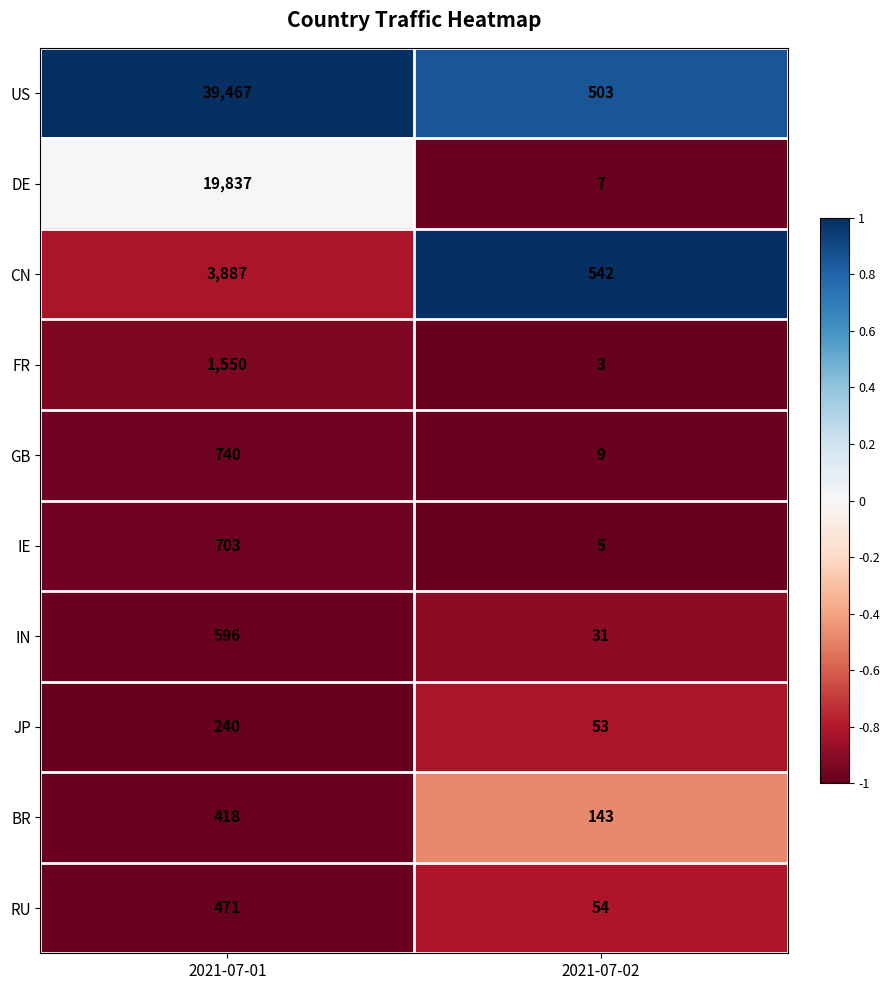

How many distinct data groups are displayed?

10